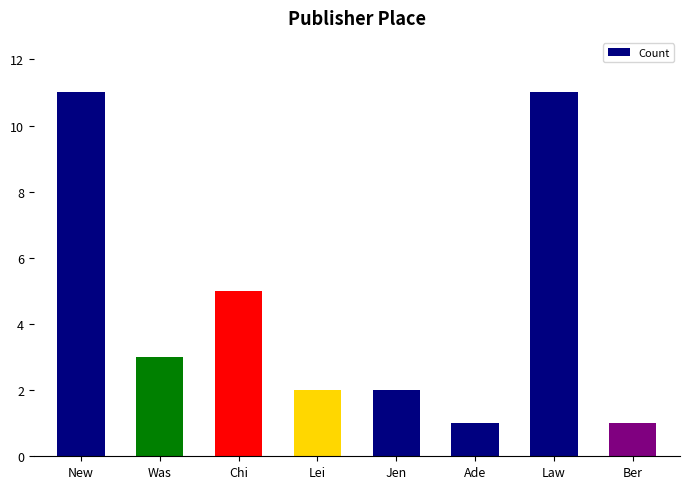

Reading left to right, extract all data points from this chart.

11	3	5	2	2	1	11	1